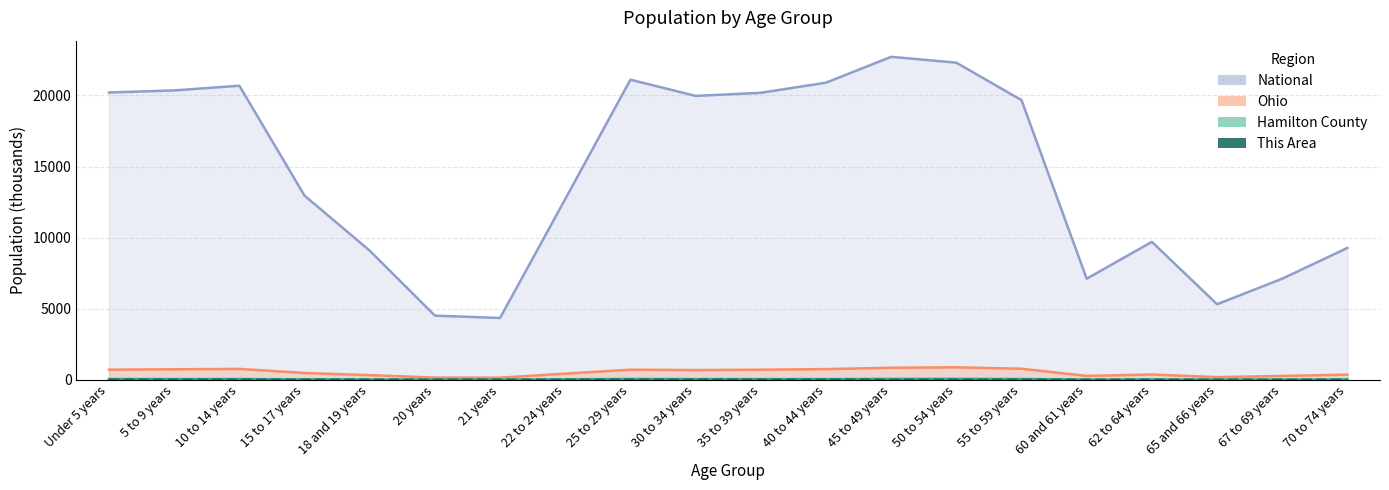

How many interior local peaks does the This Area (line) series have?

3